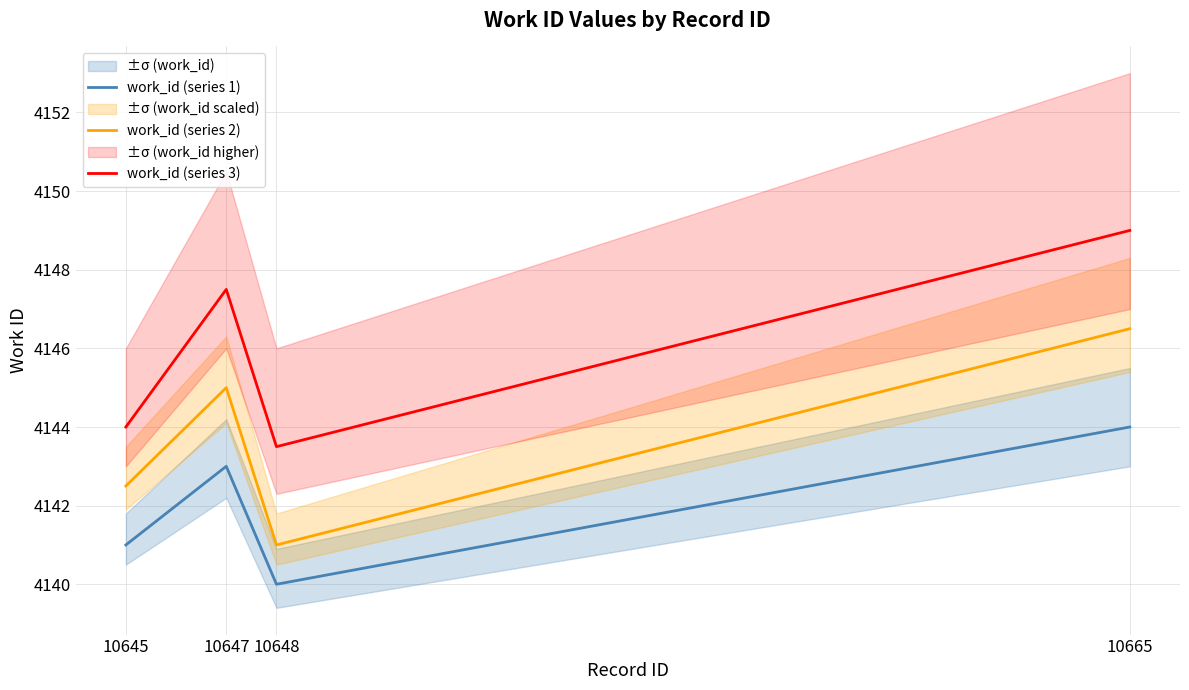

What is the minimum value for work_id (series 2)?

4141.0